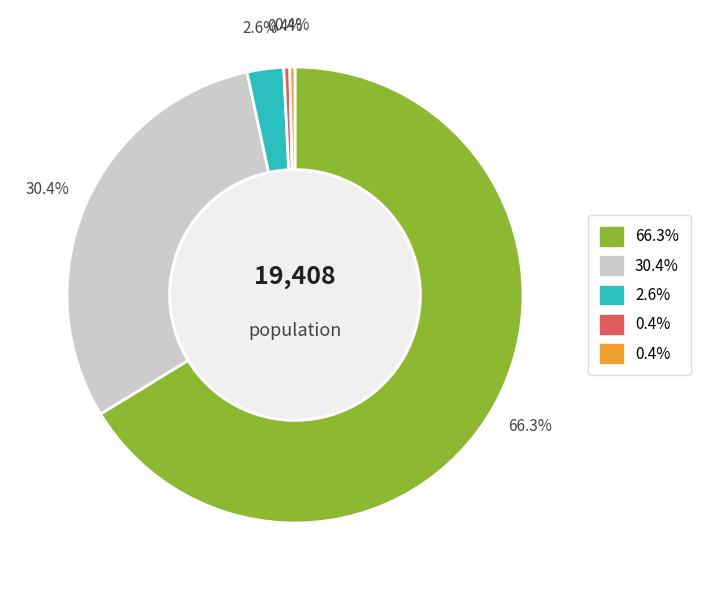

Does any single category account for the majority?

Yes